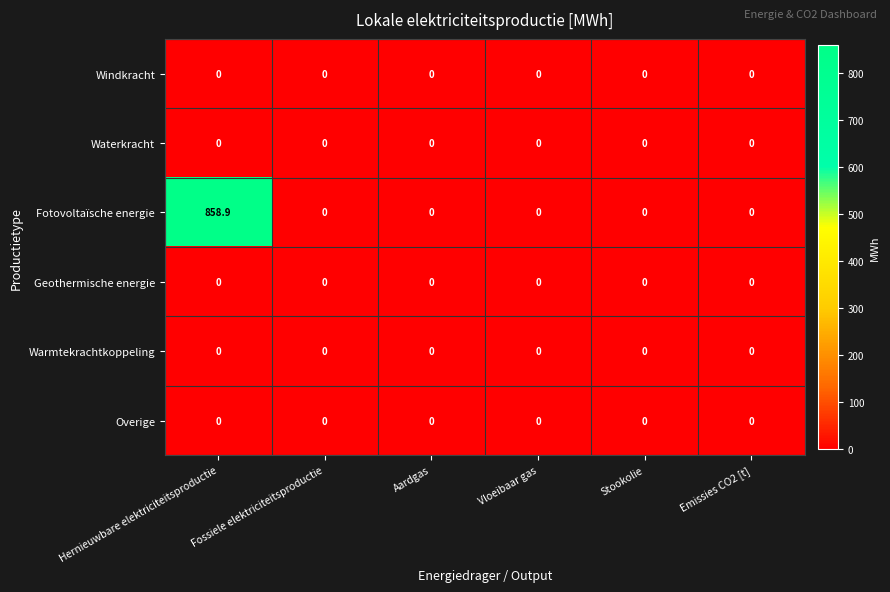

Which series has the widest spread of values?

Fotovoltaïsche energie